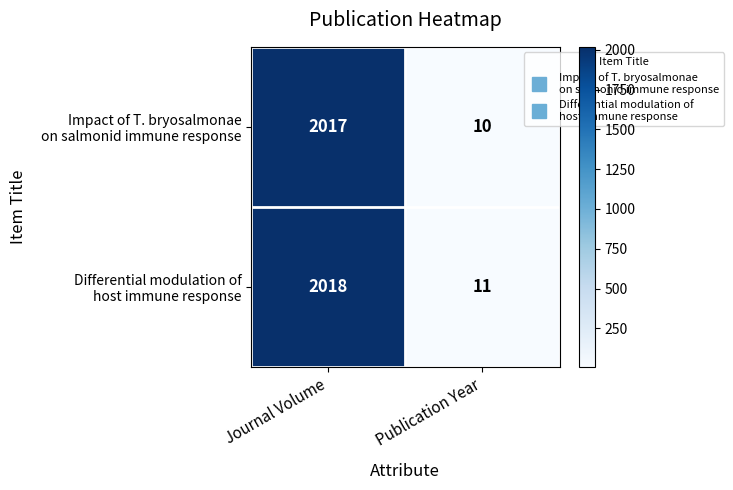

Which label corresponds to the largest value in the chart?

Journal Volume